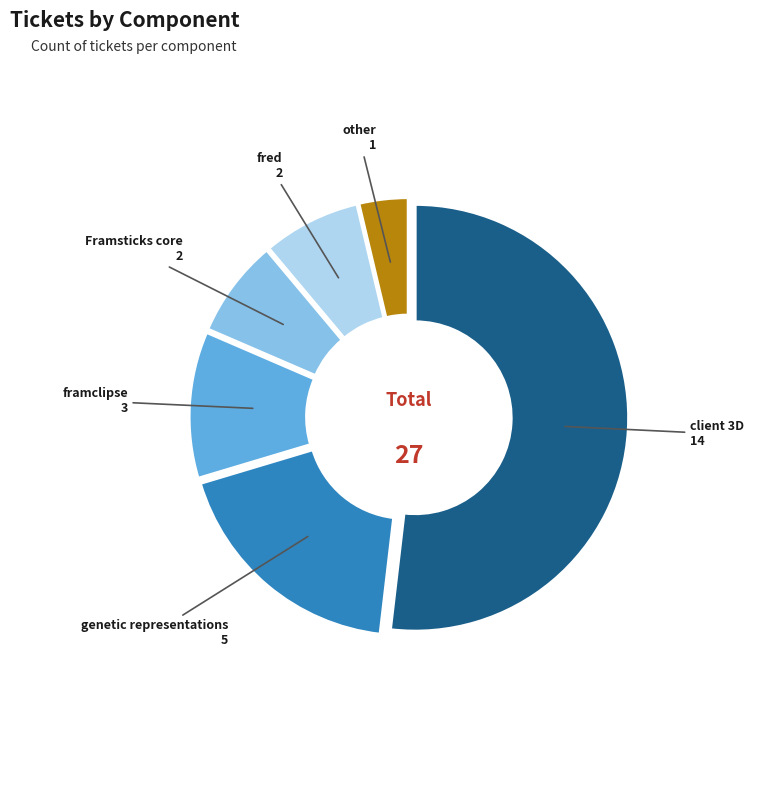

How many segments does this pie chart have?

6